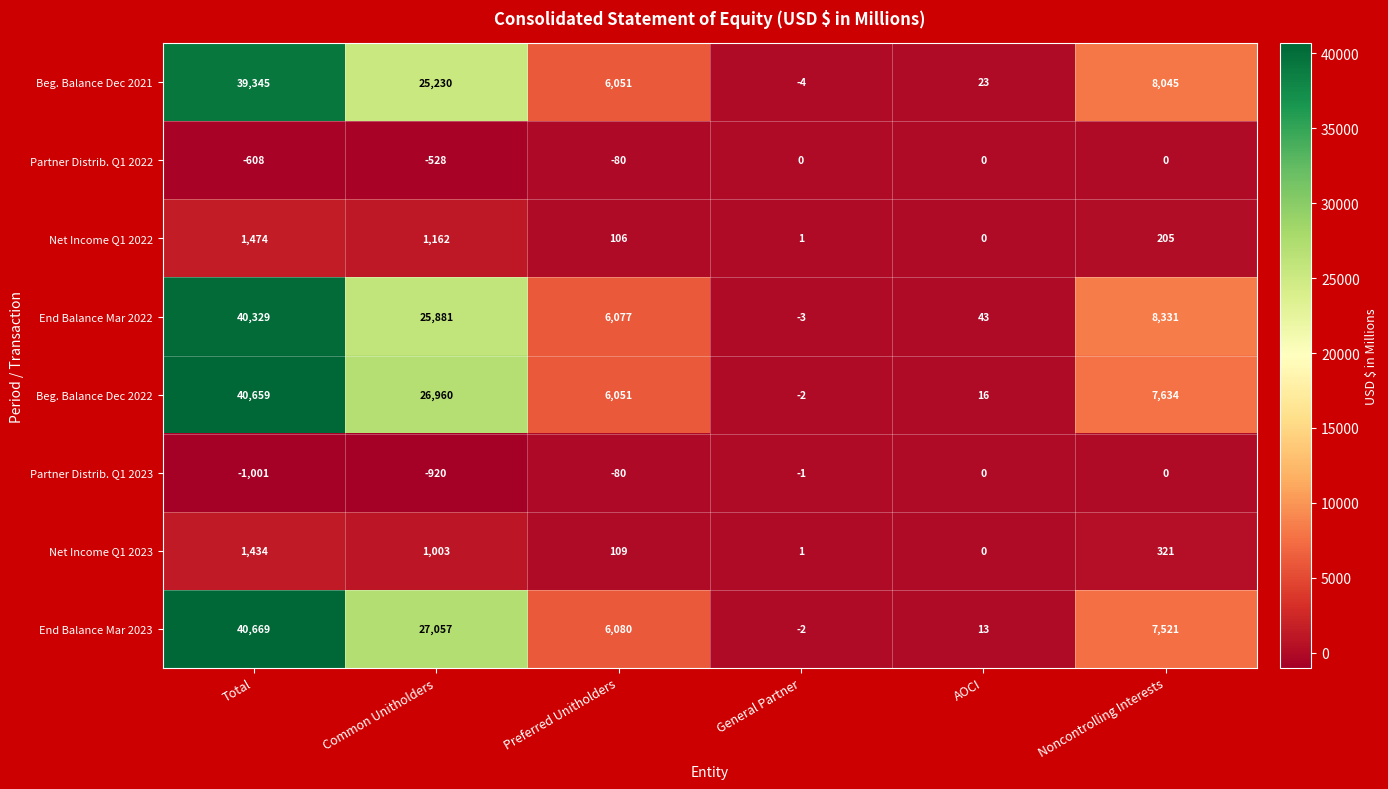

How many positive values does the Beg. Balance Dec 2022 series have?

5